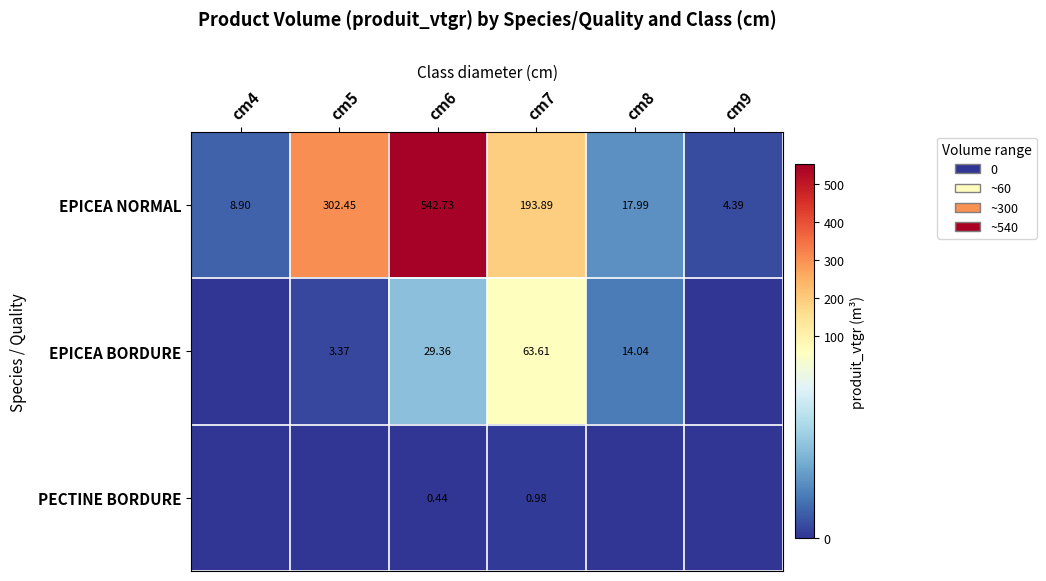

What is the total value across all series at cm7?

258.5